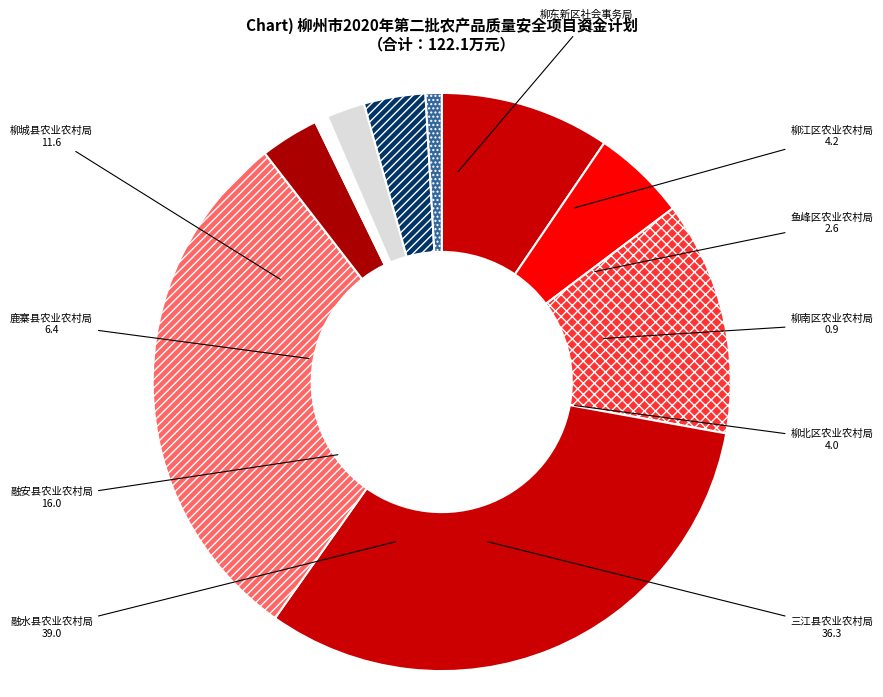

What is the ratio of the value at 柳江区农业农村局 to the value at 融安县农业农村局?

0.3